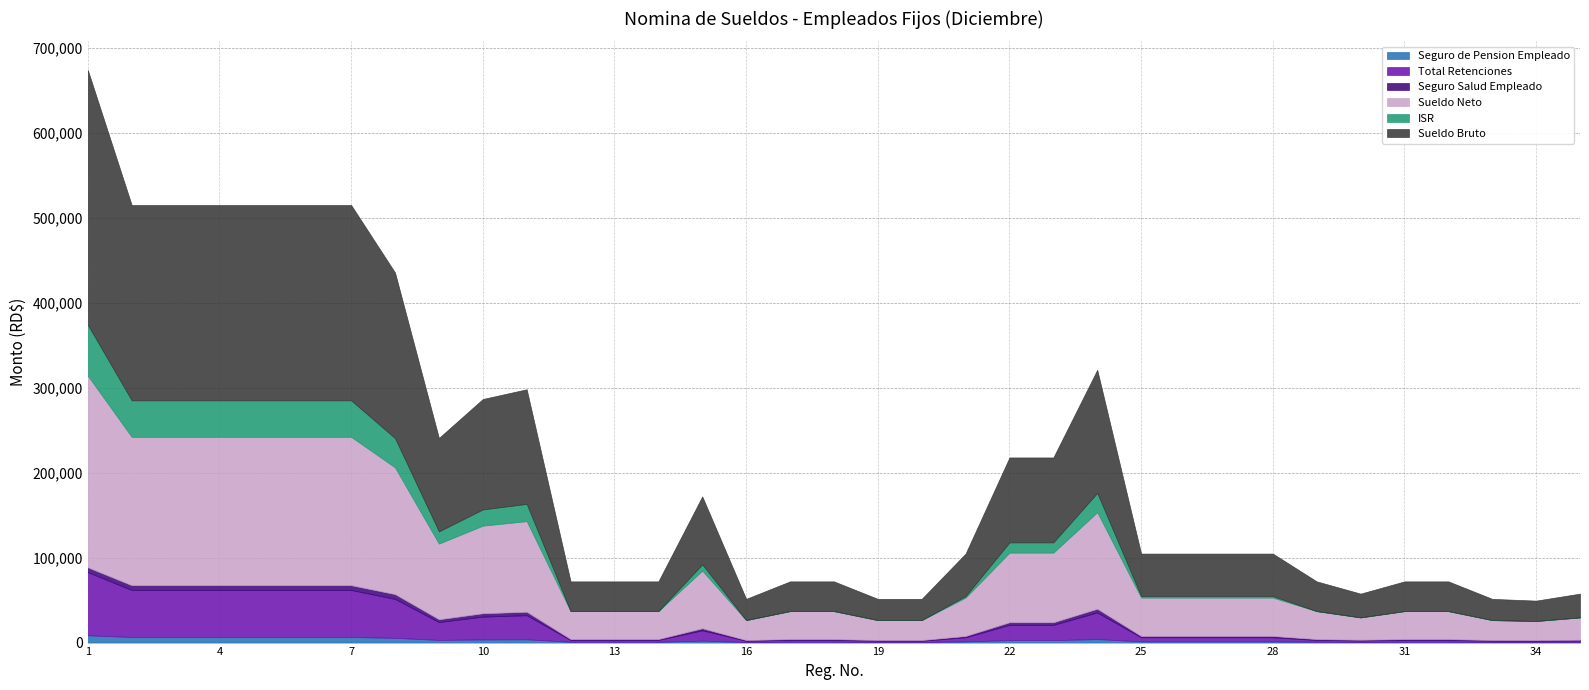

Does the chart have visible grid lines?

Yes